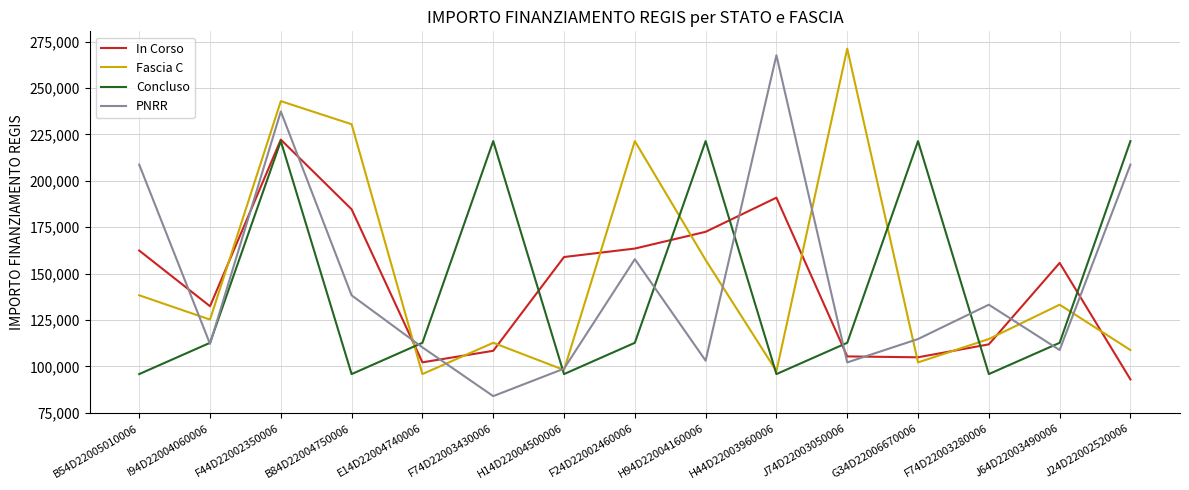

Is this an area chart (filled region under the line)?

No